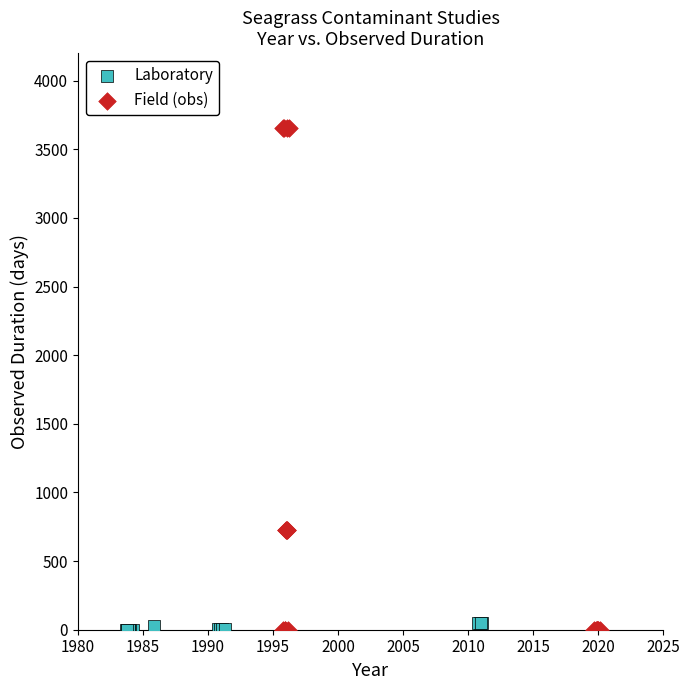

Which series has the largest Y range (max minus min)?

Field (obs)